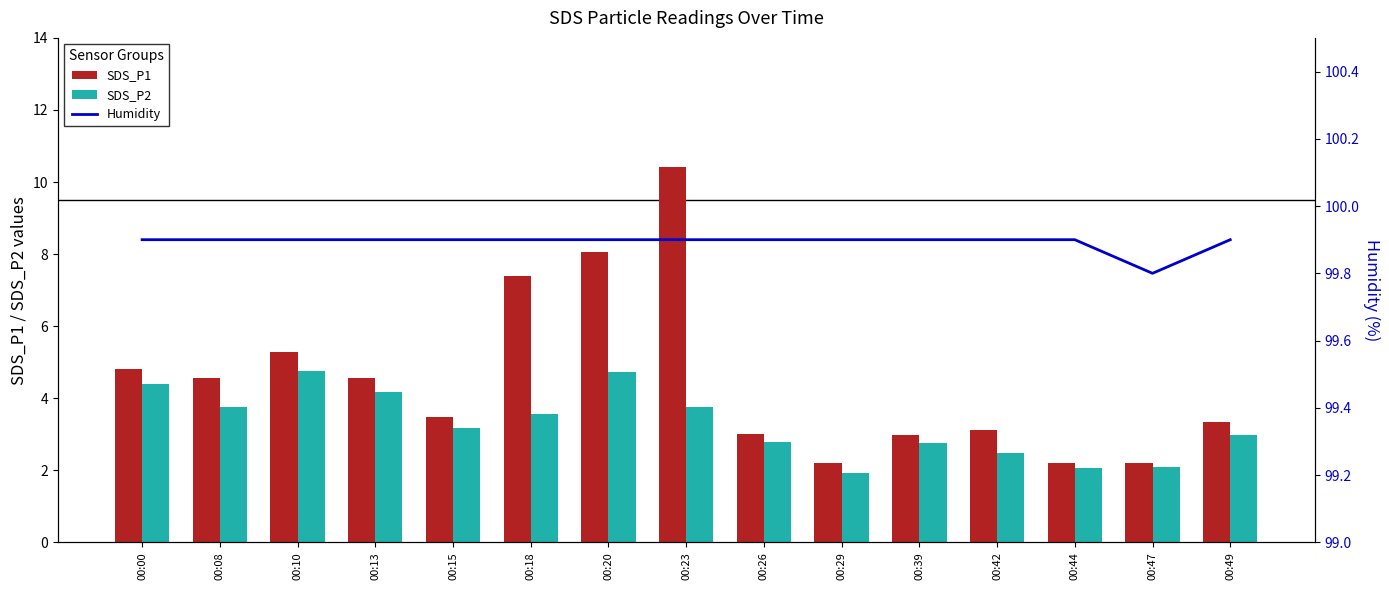

Reading left to right, transcribe all the data shown in this chart.

SDS_P1: 00:00=4.8	00:08=4.6	00:10=5.3	00:13=4.6	00:15=3.5	00:18=7.4	00:20=8.1	00:23=10.4	00:26=3.0	00:29=2.2	00:39=3.0	00:42=3.1	00:44=2.2	00:47=2.2	00:49=3.3
SDS_P2: 00:00=4.4	00:08=3.8	00:10=4.8	00:13=4.2	00:15=3.2	00:18=3.6	00:20=4.7	00:23=3.8	00:26=2.8	00:29=1.9	00:39=2.8	00:42=2.5	00:44=2.1	00:47=2.1	00:49=3.0
Humidity: 00:00=99.9	00:08=99.9	00:10=99.9	00:13=99.9	00:15=99.9	00:18=99.9	00:20=99.9	00:23=99.9	00:26=99.9	00:29=99.9	00:39=99.9	00:42=99.9	00:44=99.9	00:47=99.8	00:49=99.9